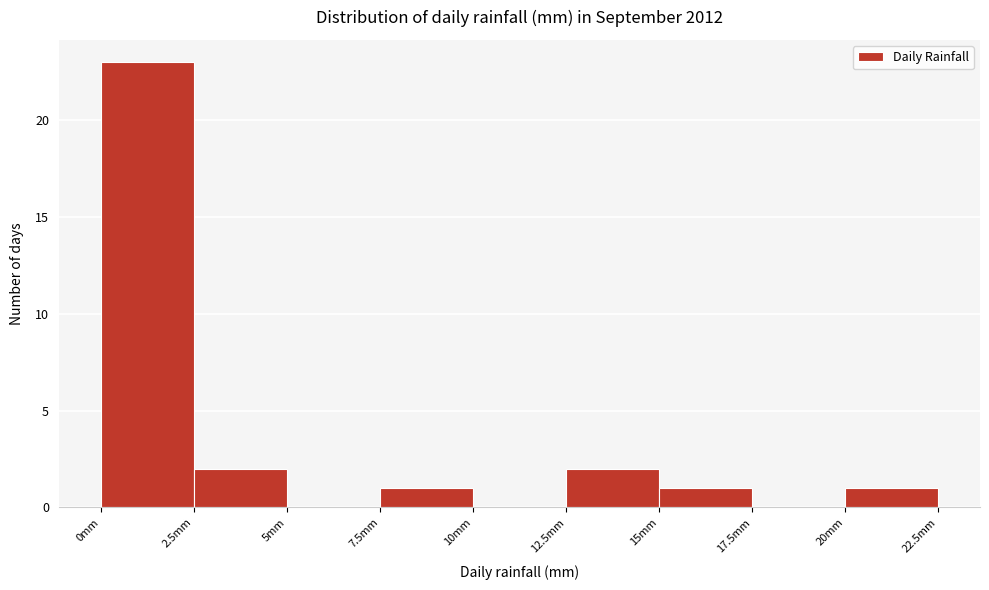

Reading left to right, transcribe this chart: for each bar, give the range it covers on the x-axis and its height. The values are not printed on the chart, so give them approximately, as read against the axis.

0.0 to 2.5: 23
2.5 to 5.0: 2
5.0 to 7.5: 0
7.5 to 10.0: 1
10.0 to 12.5: 0
12.5 to 15.0: 2
15.0 to 17.5: 1
17.5 to 20.0: 0
20.0 to 22.5: 1